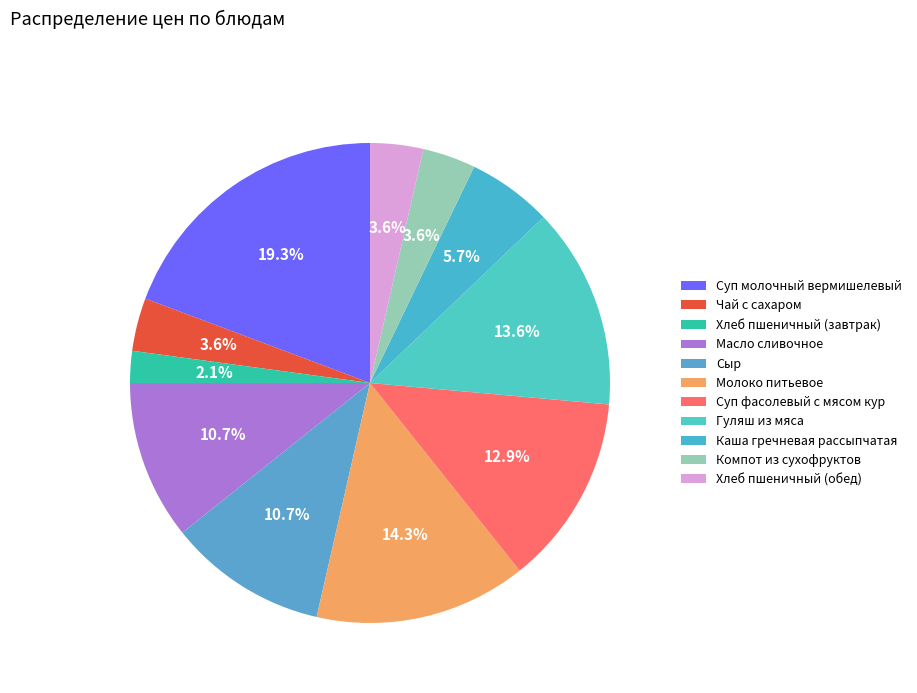

Is there any slice that represents more than half of the pie?

No